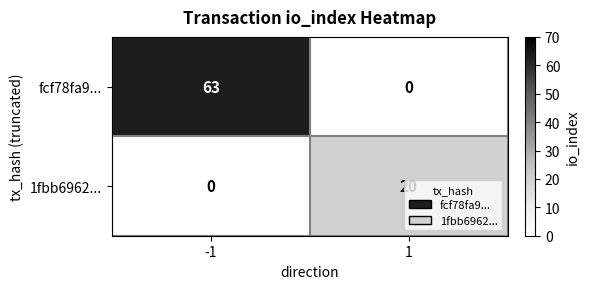

The 1fbb6962... series shows 20 at 1. True or false?

True